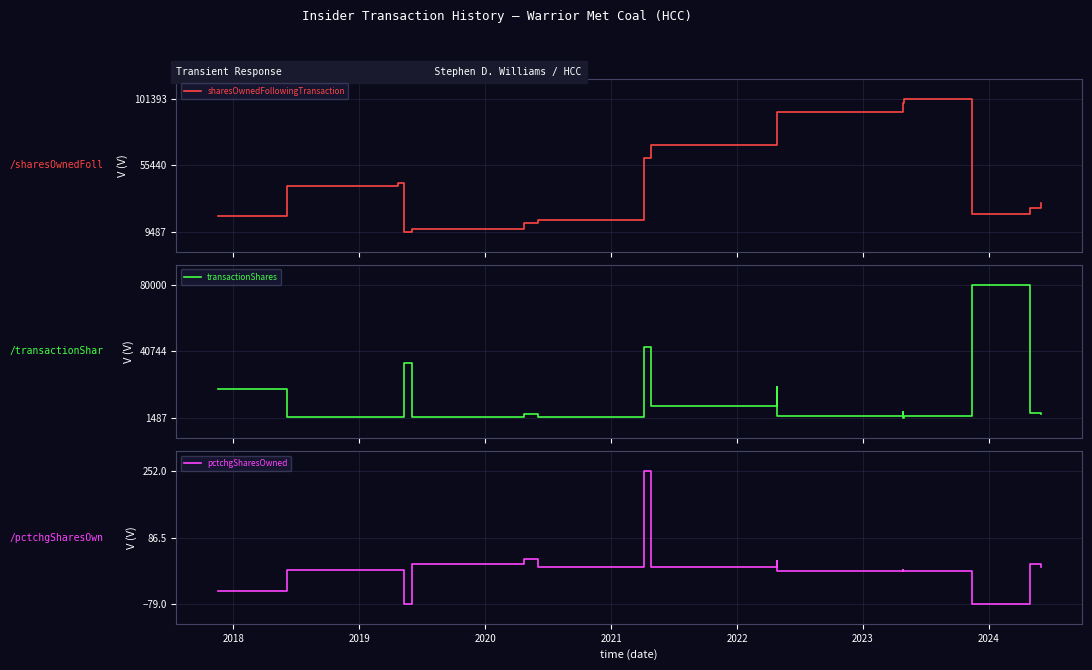

What is the minimum value for pctchgSharesOwned?

-79